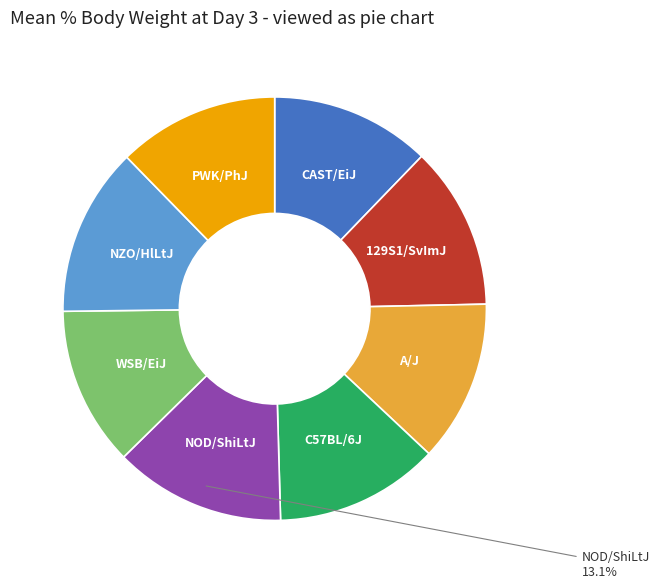

Approximately how many times larger is the value at NZO/HlLtJ compared to PWK/PhJ?

1.0